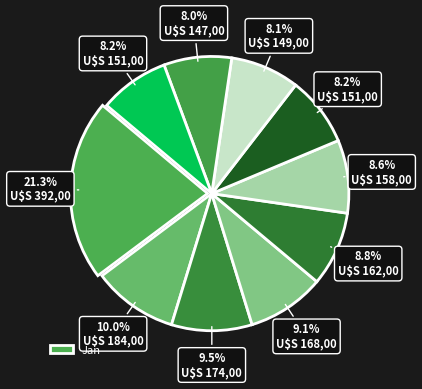

Count the number of slices in the pie.

10